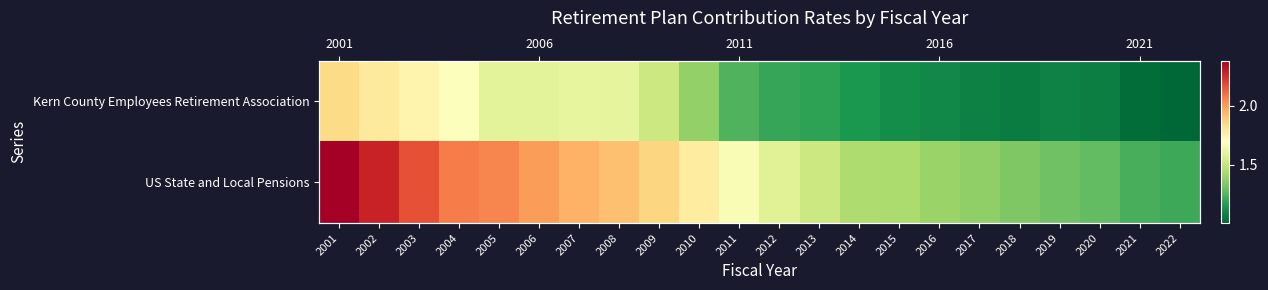

What is the lowest value of the US State and Local Pensions series?

1.2